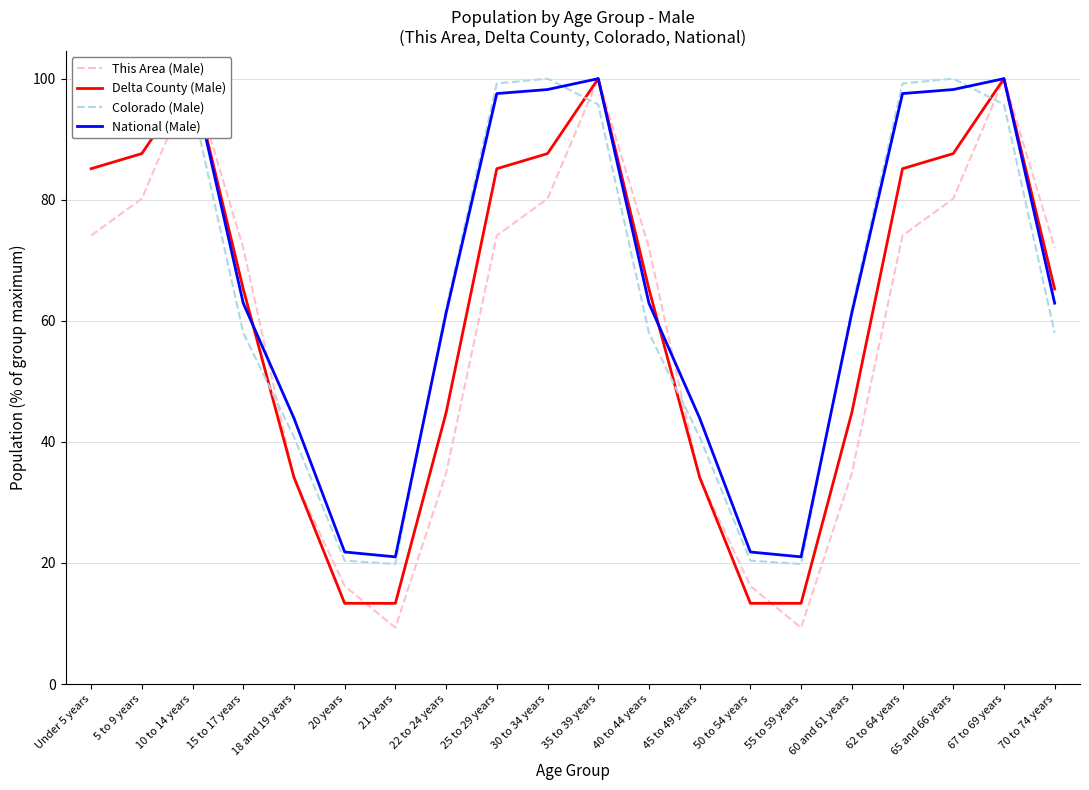

What is the difference between the maximum and minimum values in the Colorado (Male) series?

80.2